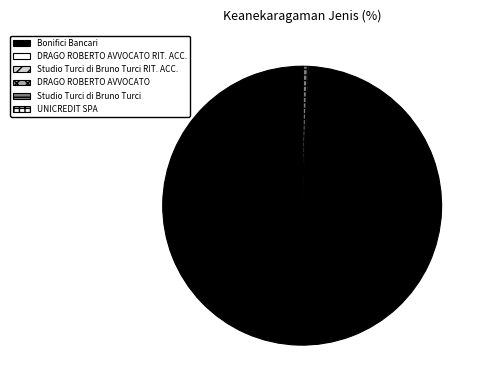

Is there a majority slice in this chart?

Yes